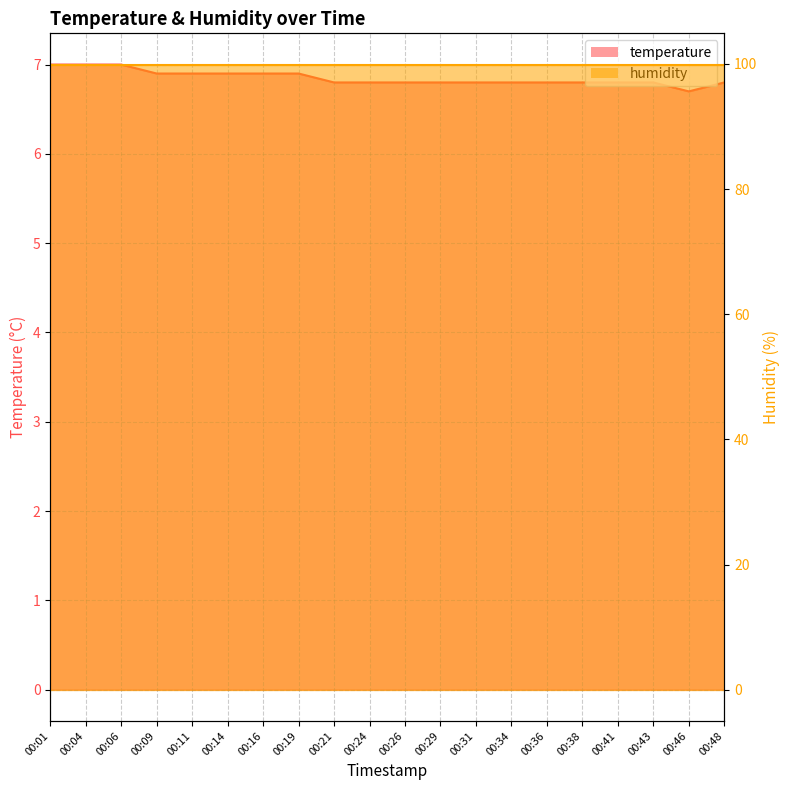

What is the change in value from 00:06 to 00:36?

-0.2